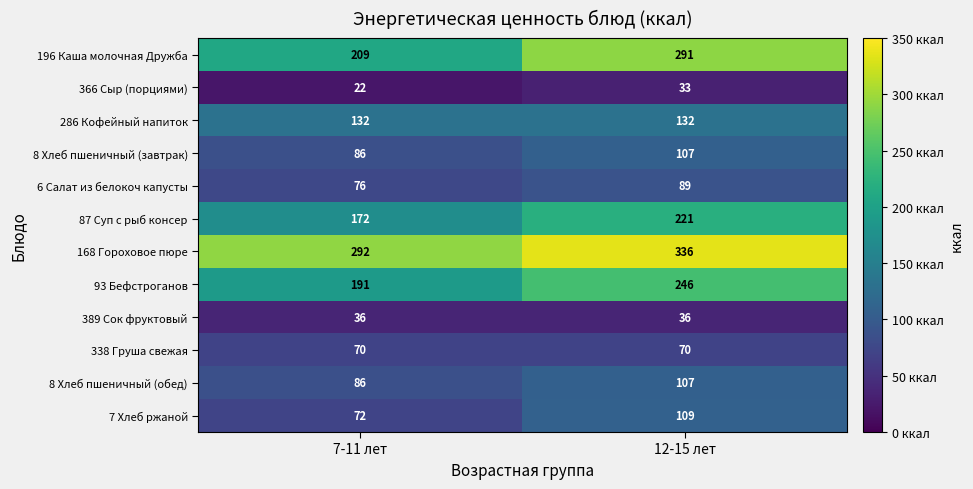

Which series has the largest total across all categories?

168 Гороховое пюре